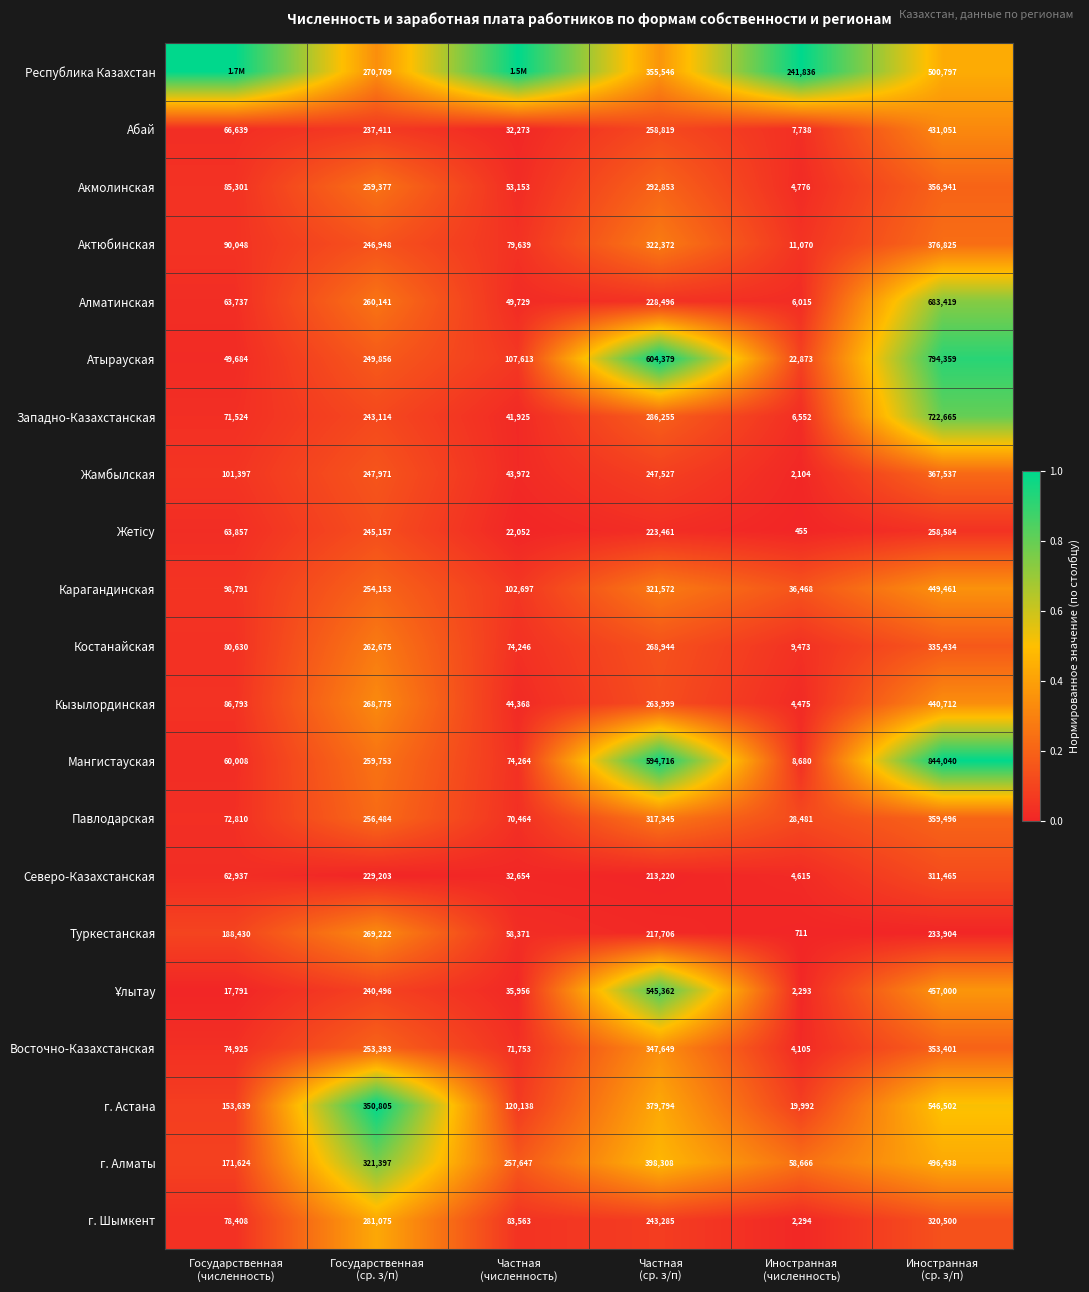

What is the difference between the maximum and second lowest values in the г. Шымкент series?

242092.0